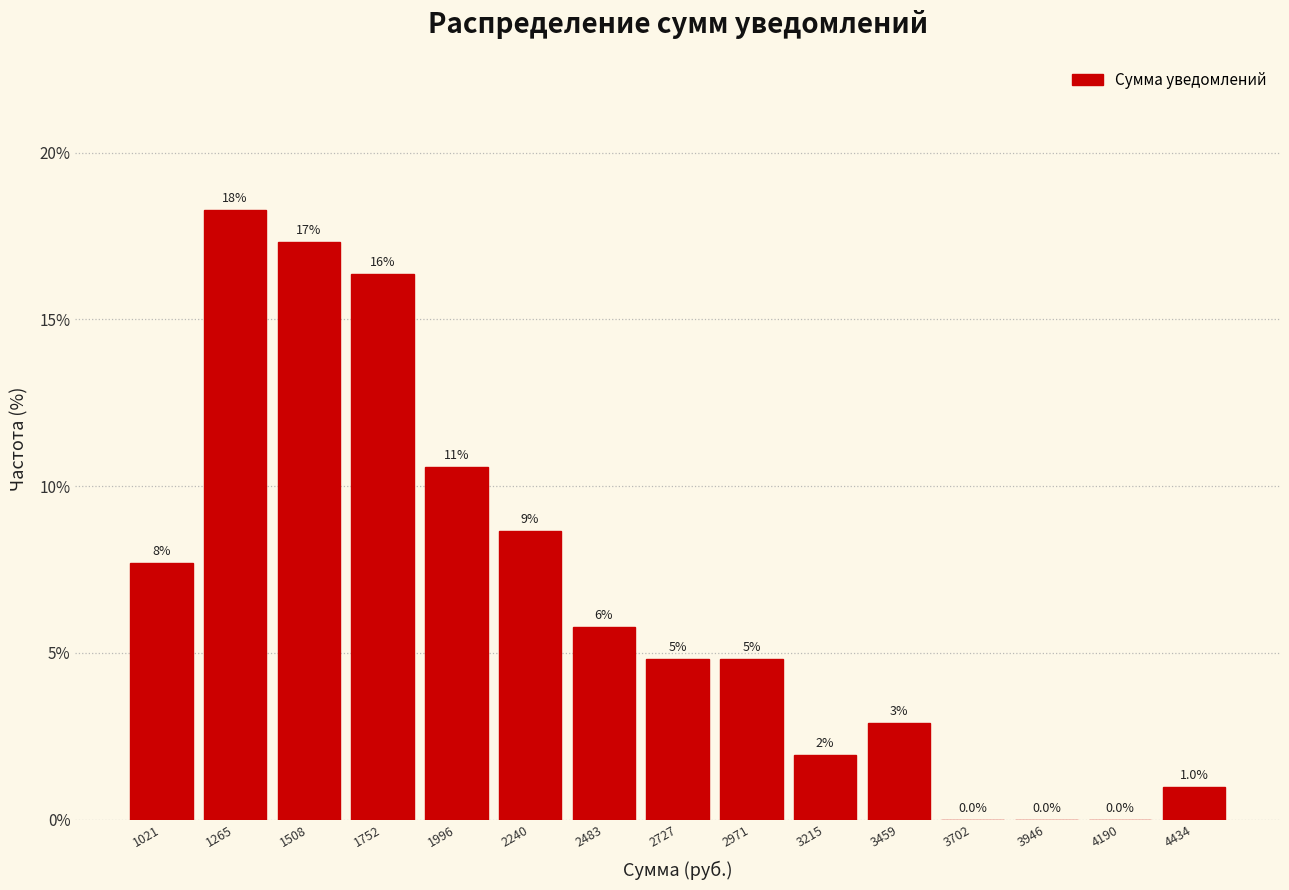

Are the bars horizontal?

No